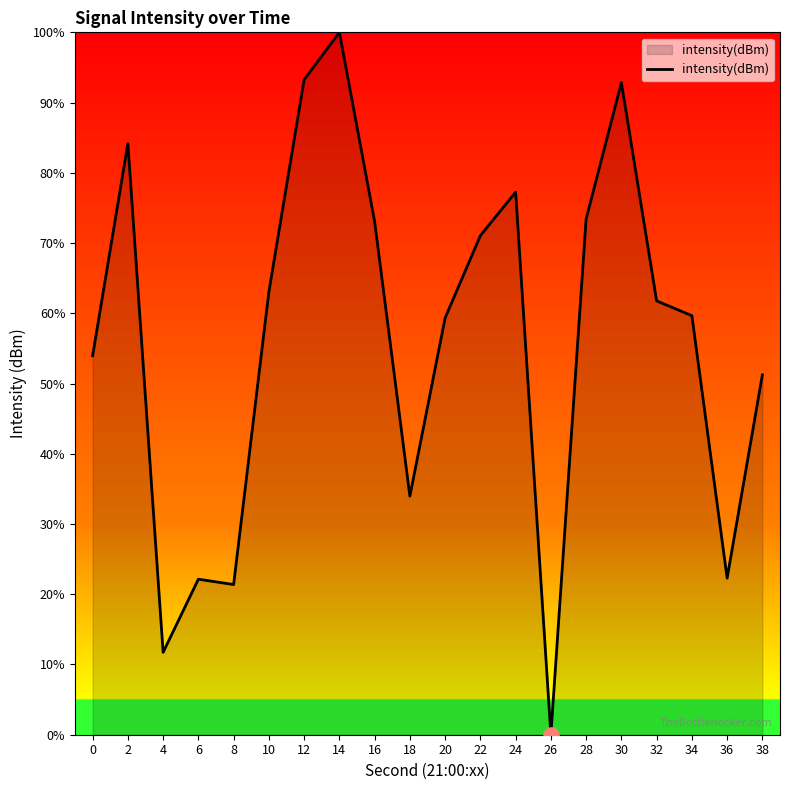

Approximately how many times larger is the value at 28 compared to 30?

0.8